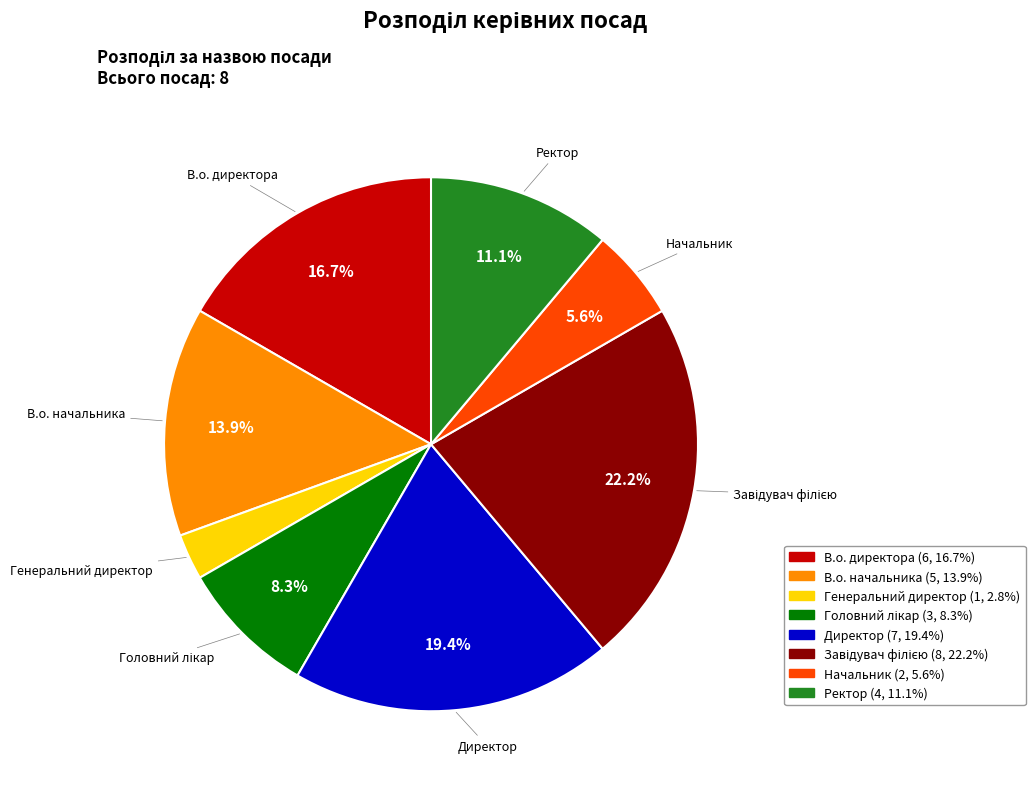

To the nearest percent, what is the difference between the Генеральний директор and Ректор slice percentages?

8%